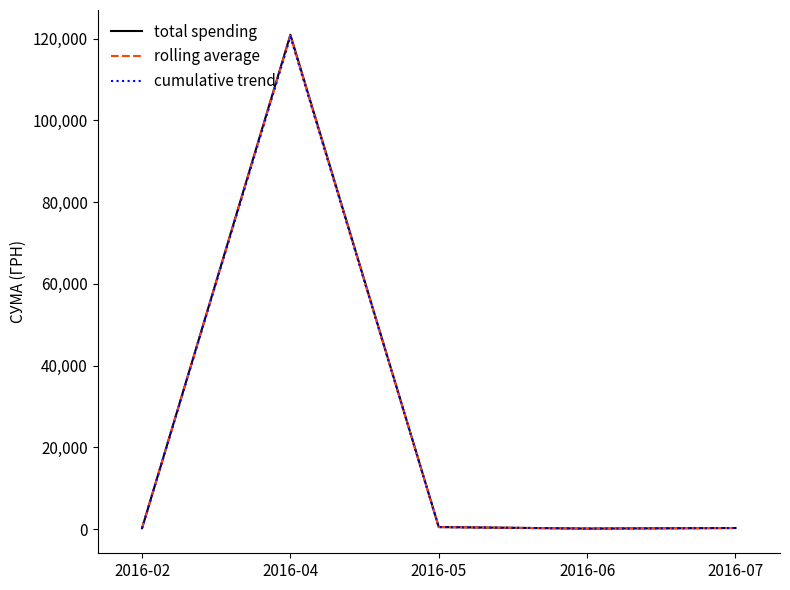

Which series has the largest range (max minus min)?

total spending